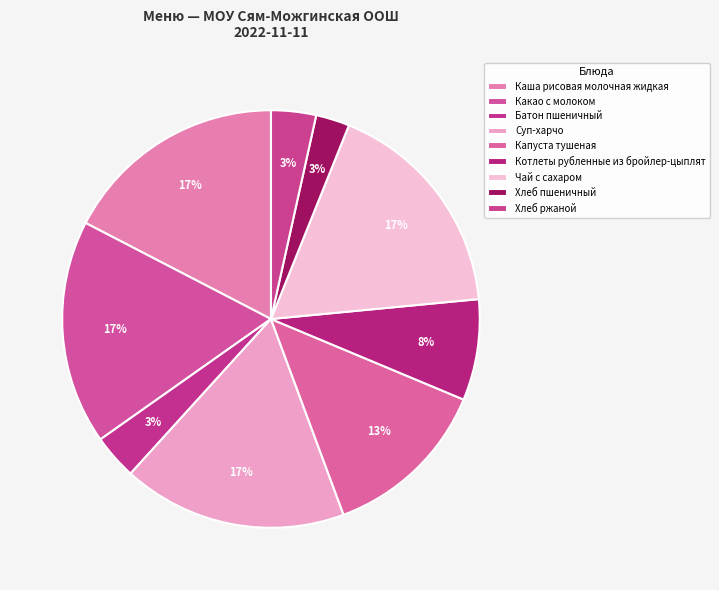

To the nearest percent, what percentage of the pie is Котлеты рубленные из бройлер-цыплят?

8%